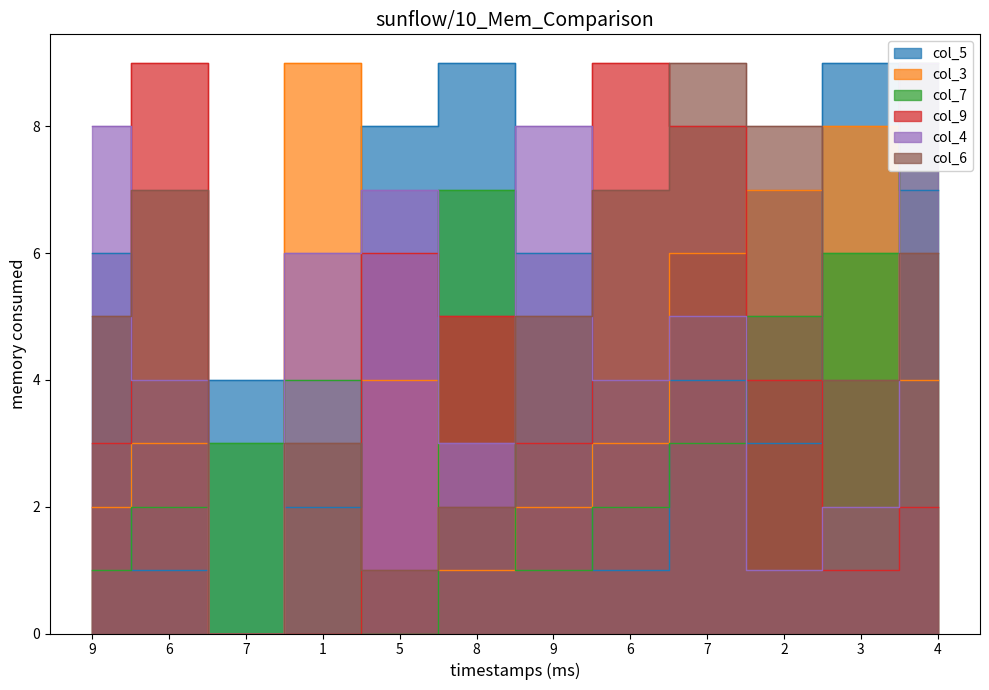

What is the total value across all series at 7?

7